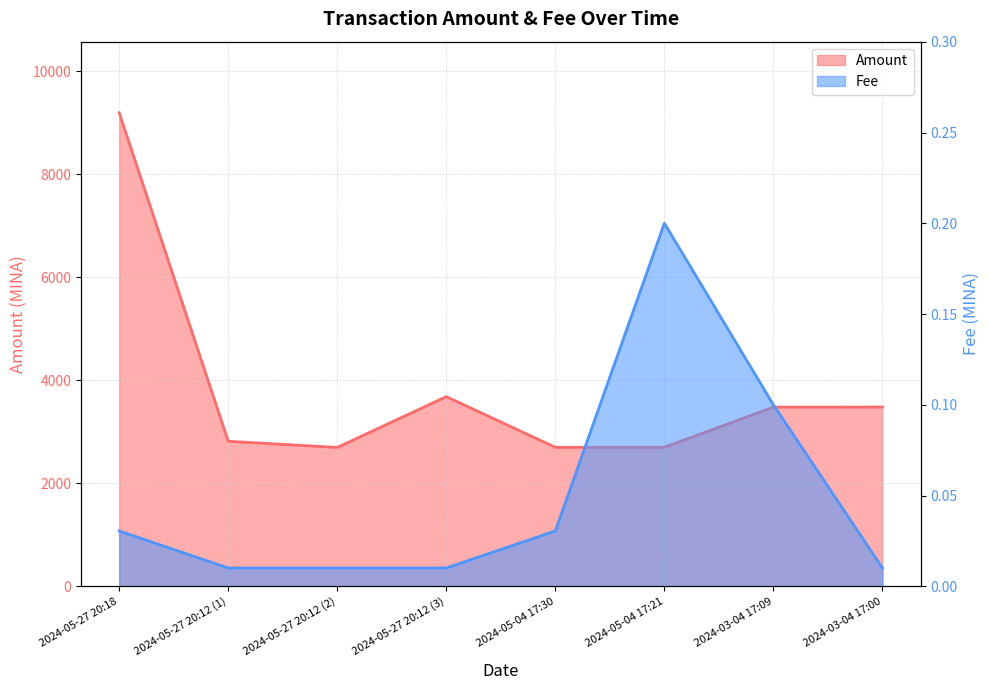

How many lines are shown in the chart?

2